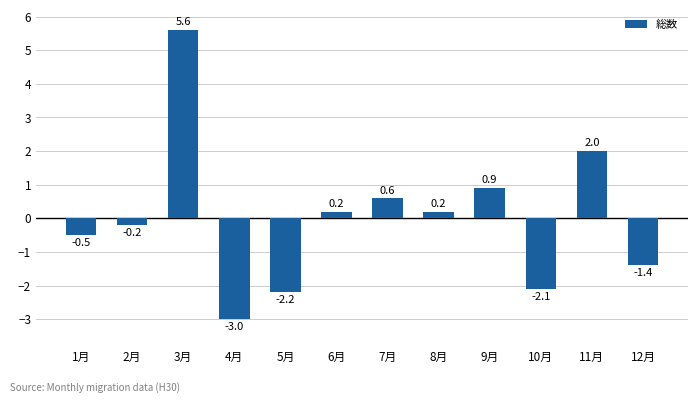

At which category does the chart reach its peak across all series?

3月